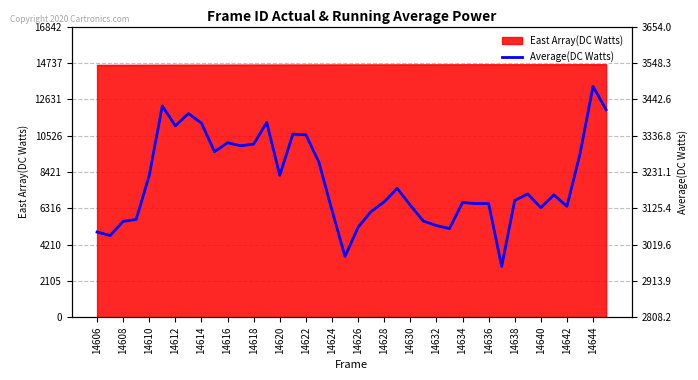

Is it true that East Array(DC Watts) equals 25409 at 14608?

False